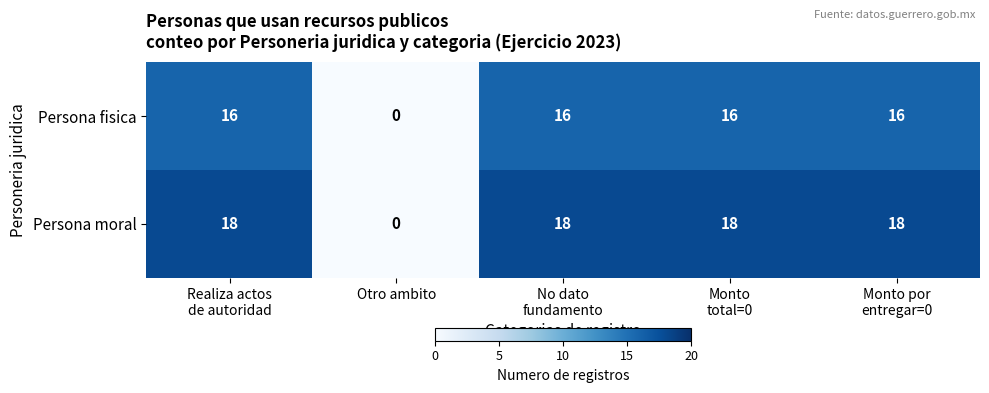

What is the average value of the Persona fisica series?

13